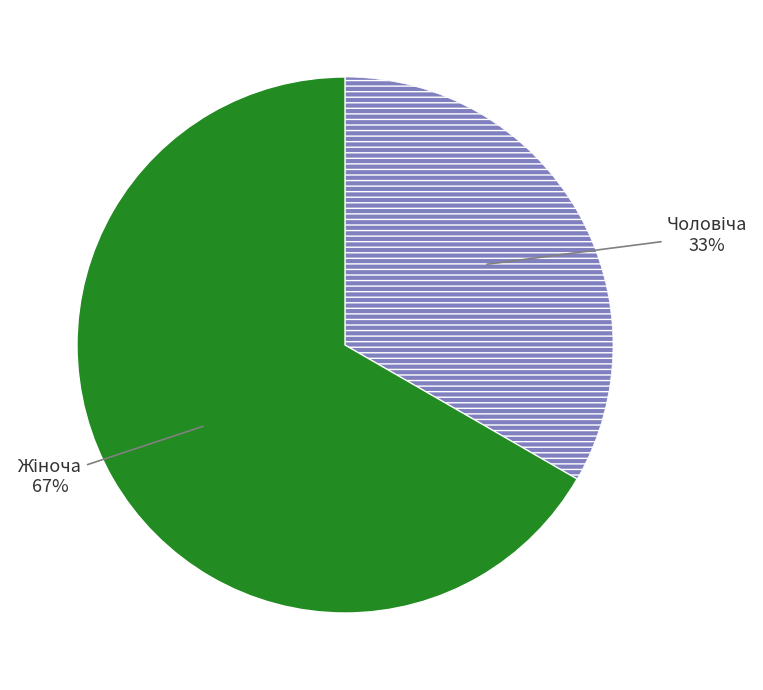

Is there a majority slice in this chart?

Yes